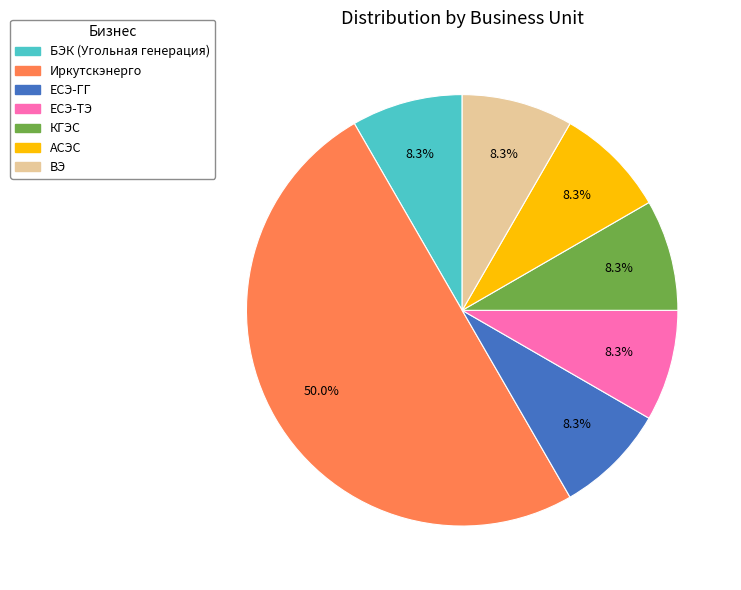

How much of the chart is everything except КГЭС?

91.7%